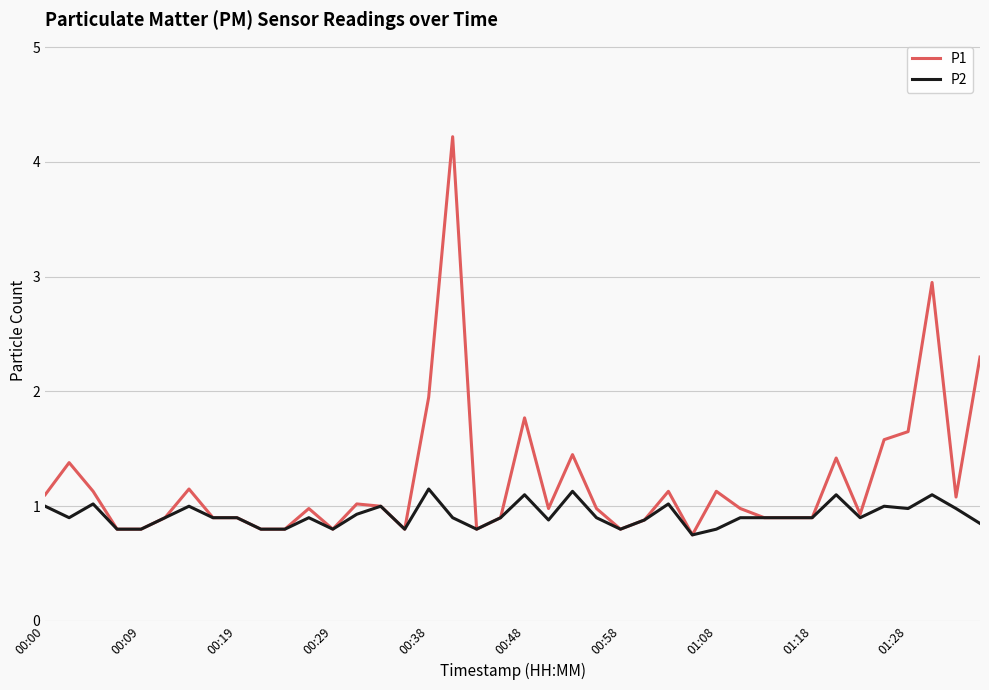

Which series has the widest spread of values?

P1